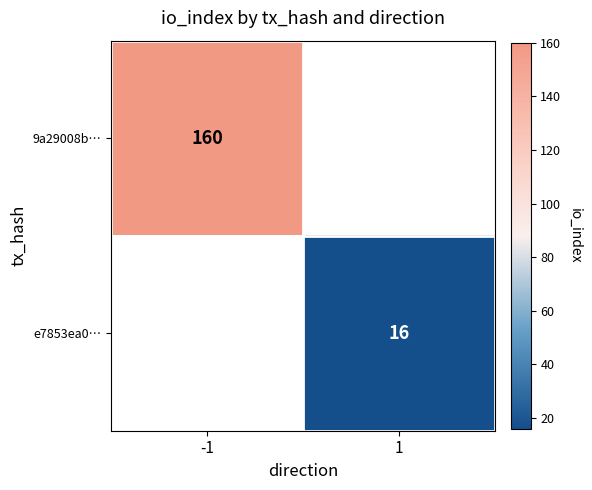

The 9a29008b… series shows 160 at -1. True or false?

True